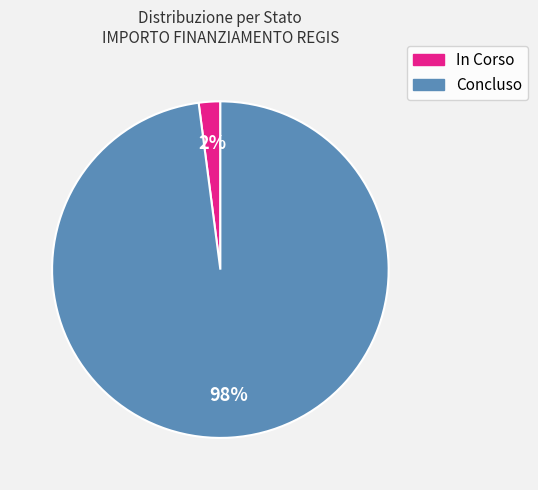

To the nearest percent, what percentage of the pie is In Corso?

2%